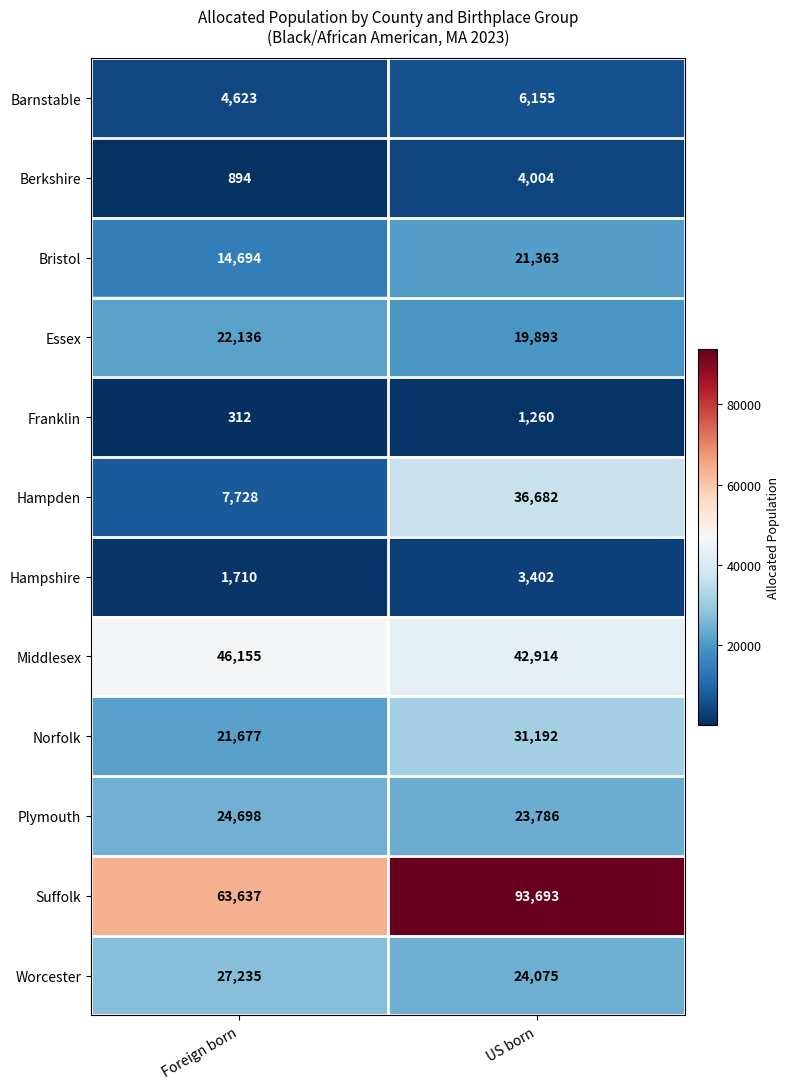

What is the approximate value of Berkshire at Foreign born?

894